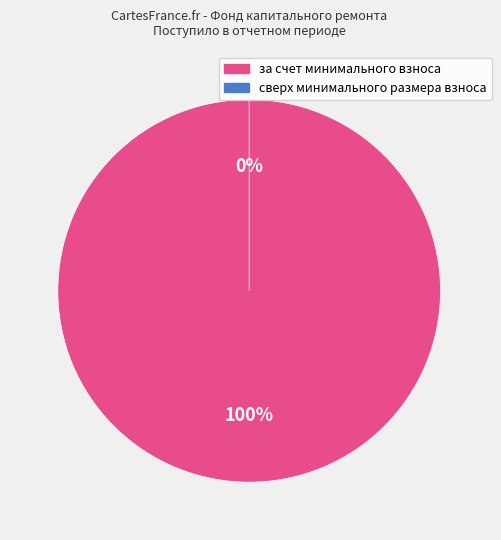

Count the number of slices in the pie.

2